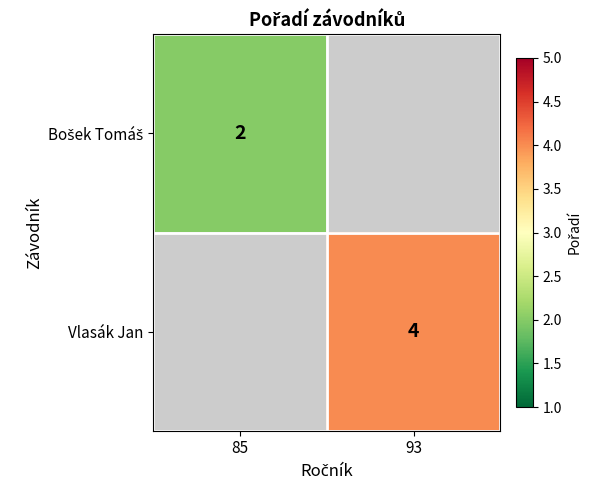

The value of Vlasák Jan at 93 is 1. True or false?

False